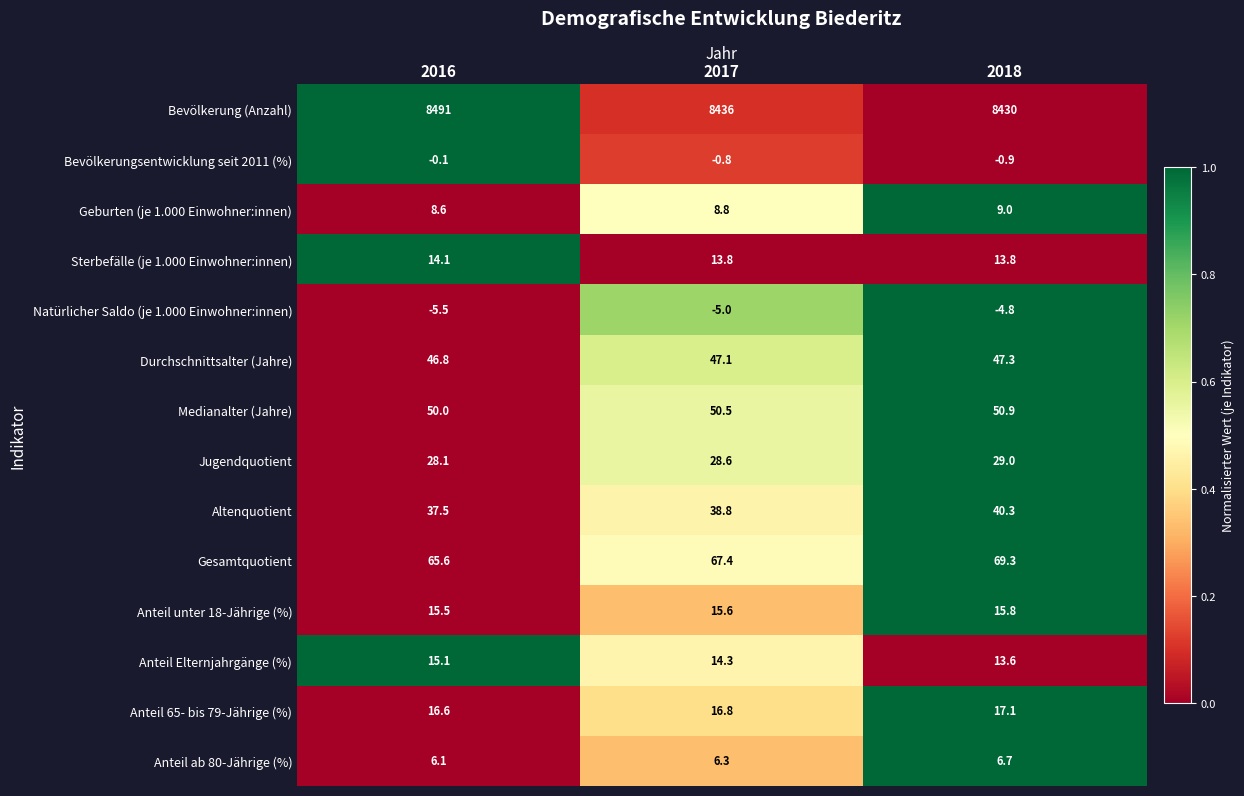

List the series in order of their peak value, lowest first.

Natürlicher Saldo (je 1.000 Einwohner:innen), Bevölkerungsentwicklung seit 2011 (%), Anteil ab 80-Jährige (%), Geburten (je 1.000 Einwohner:innen), Sterbefälle (je 1.000 Einwohner:innen), Anteil Elternjahrgänge (%), Anteil unter 18-Jährige (%), Anteil 65- bis 79-Jährige (%), Jugendquotient, Altenquotient, Durchschnittsalter (Jahre), Medianalter (Jahre), Gesamtquotient, Bevölkerung (Anzahl)